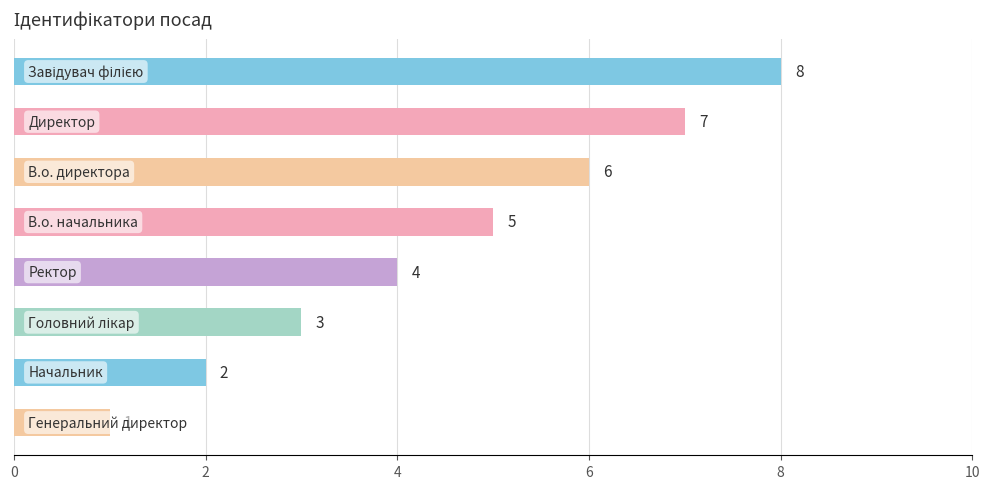

Reading bottom to top, transcribe all the data shown in this chart.

1	2	3	4	5	6	7	8